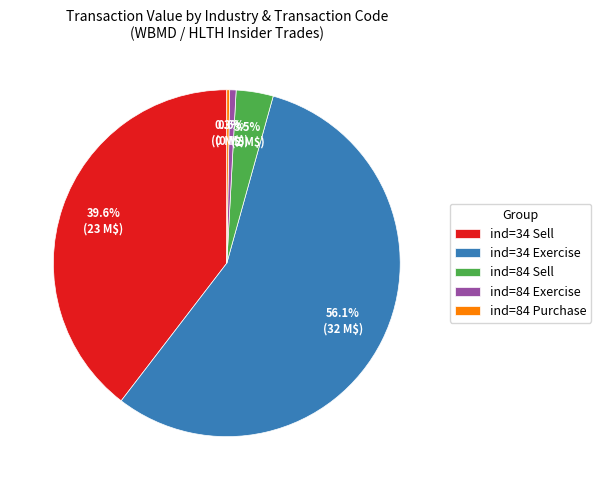

Between ind=84 Sell and ind=34 Sell, which is larger?

ind=34 Sell